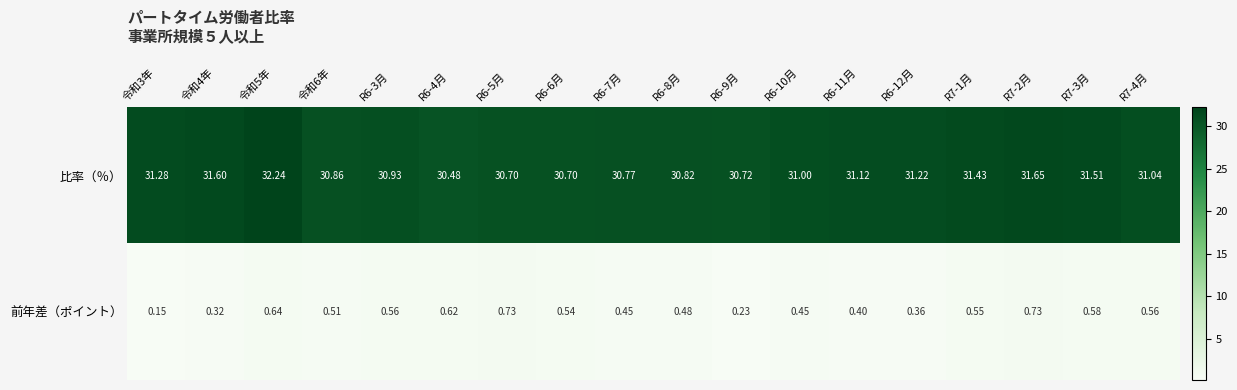

List the series in order of their overall mean, highest first.

比率（％）, 前年差（ポイント）